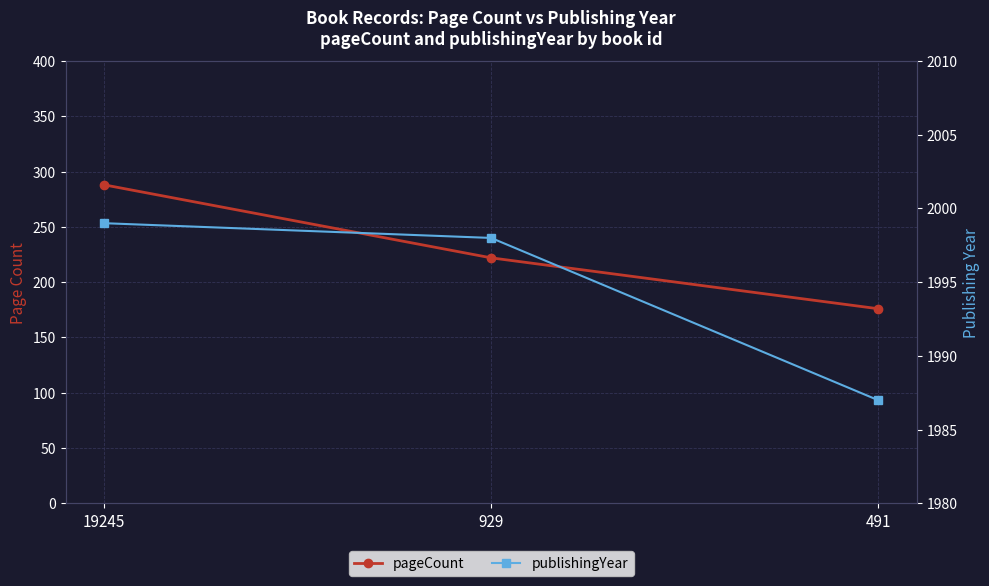

The publishingYear series shows 3348 at 491. True or false?

False